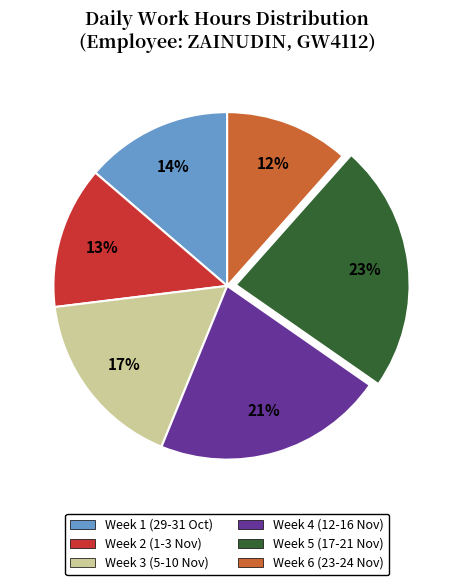

Is the sum of Week 2 (1-3 Nov) and Week 5 (17-21 Nov) greater than half?

No